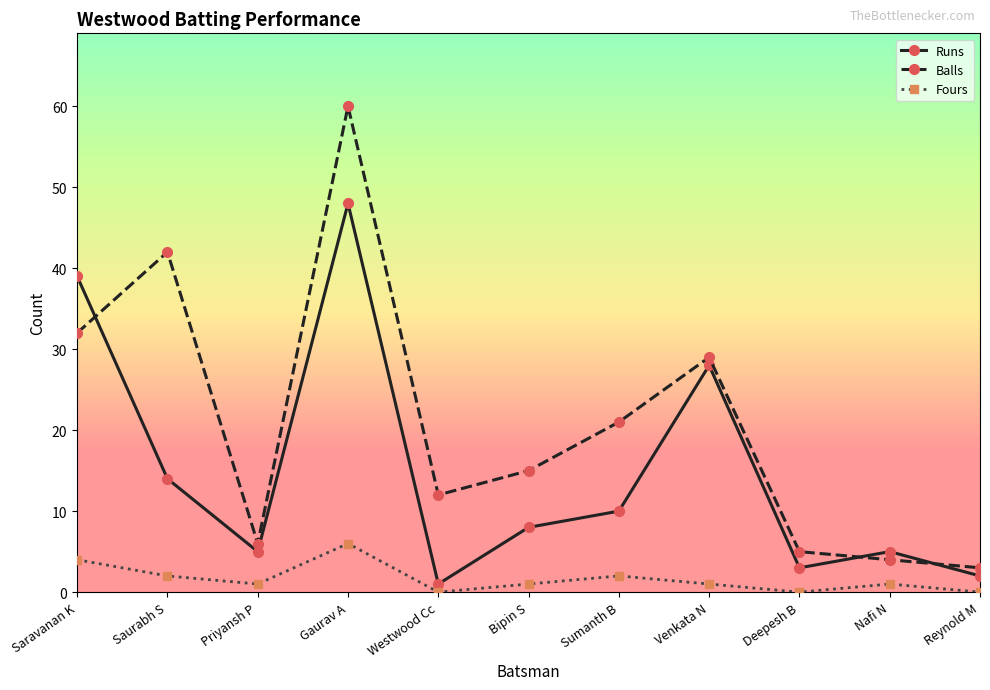

What is the difference between the highest and lowest values at Deepesh B?

5